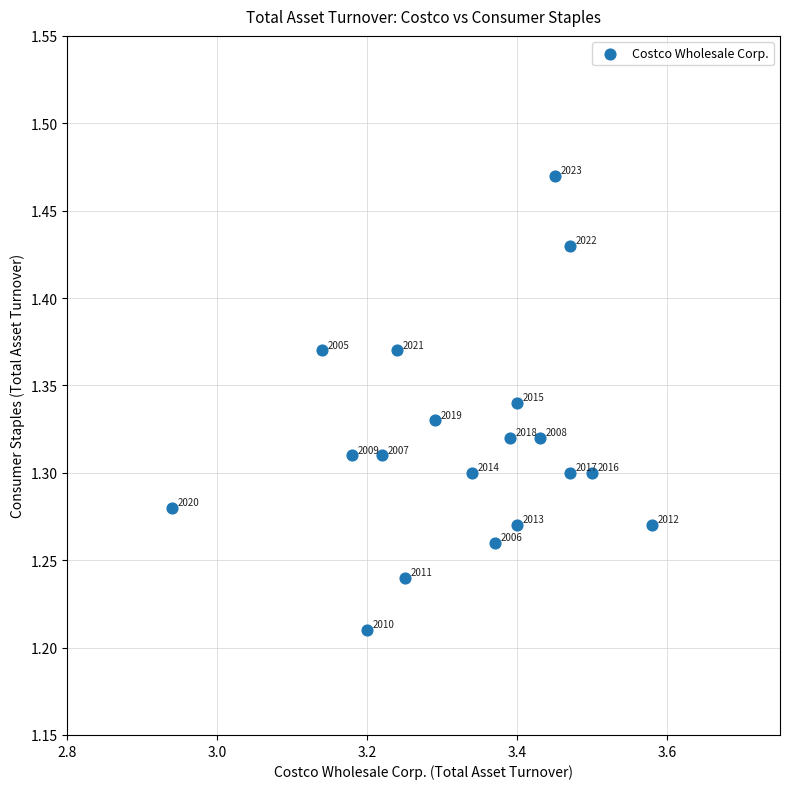

What is the range of Y values (max minus min)?

0.3